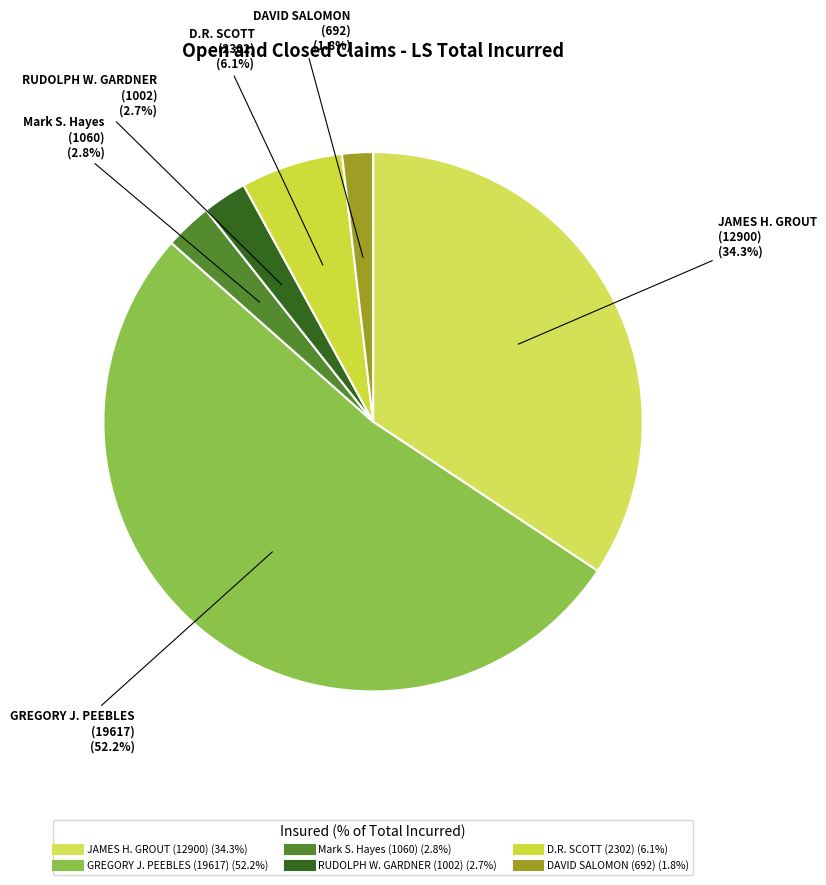

To the nearest percent, what is the average slice percentage?

17%